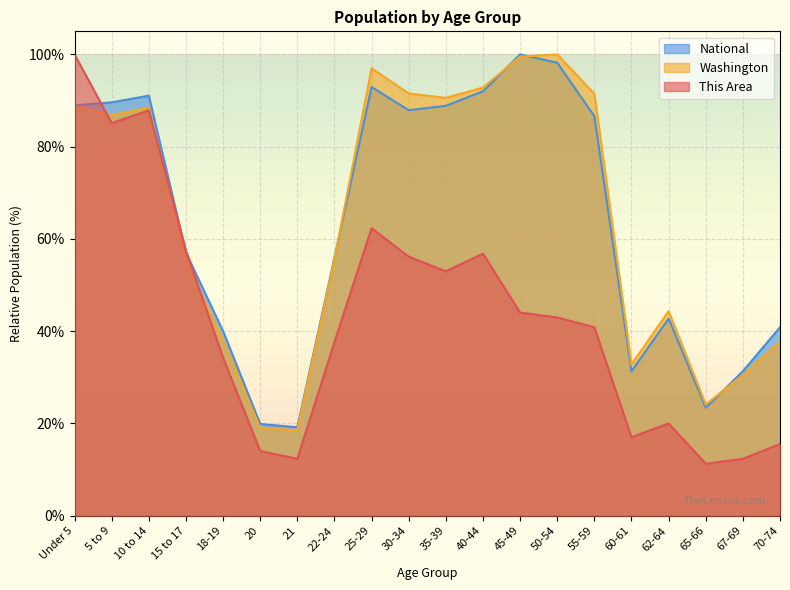

What is the difference between the maximum and minimum values in the National series?

80.8